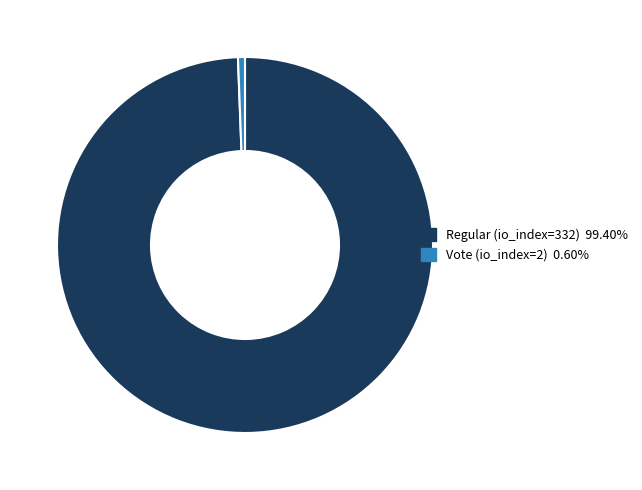

Count the number of slices in the pie.

2